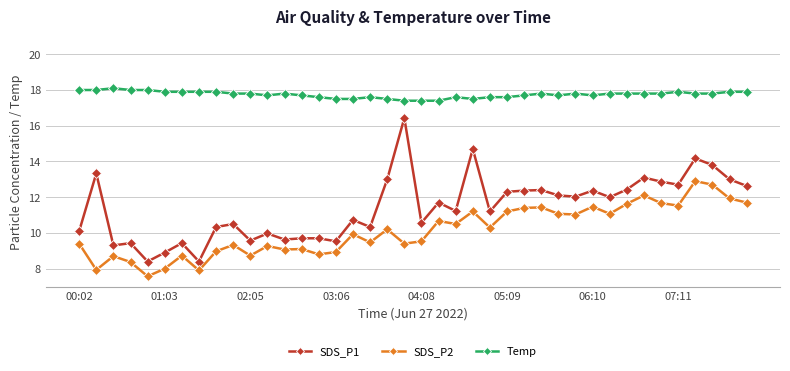

Rank the series by their maximum value, from lowest to highest.

SDS_P2, SDS_P1, Temp